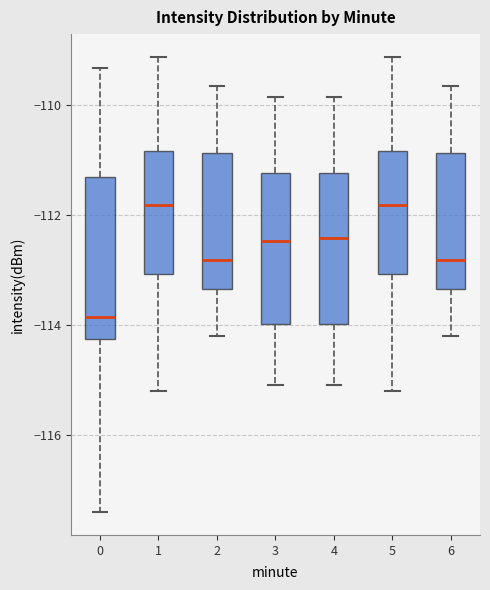

Reading left to right, read every box against the y-axis: the position of its median line, the range the box covers, and the ends of its whiskers. The values are not printed on the chart, so give them approximately, as read against the axis.

0: median -113.8, box -114.2 to -111.4, whiskers -117.4 to -109.4
1: median -111.8, box -113.0 to -110.8, whiskers -115.2 to -109.2
2: median -112.8, box -113.4 to -110.8, whiskers -114.2 to -109.6
3: median -112.4, box -114.0 to -111.2, whiskers -115.0 to -109.8
4: median -112.4, box -114.0 to -111.2, whiskers -115.0 to -109.8
5: median -111.8, box -113.0 to -110.8, whiskers -115.2 to -109.2
6: median -112.8, box -113.4 to -110.8, whiskers -114.2 to -109.6